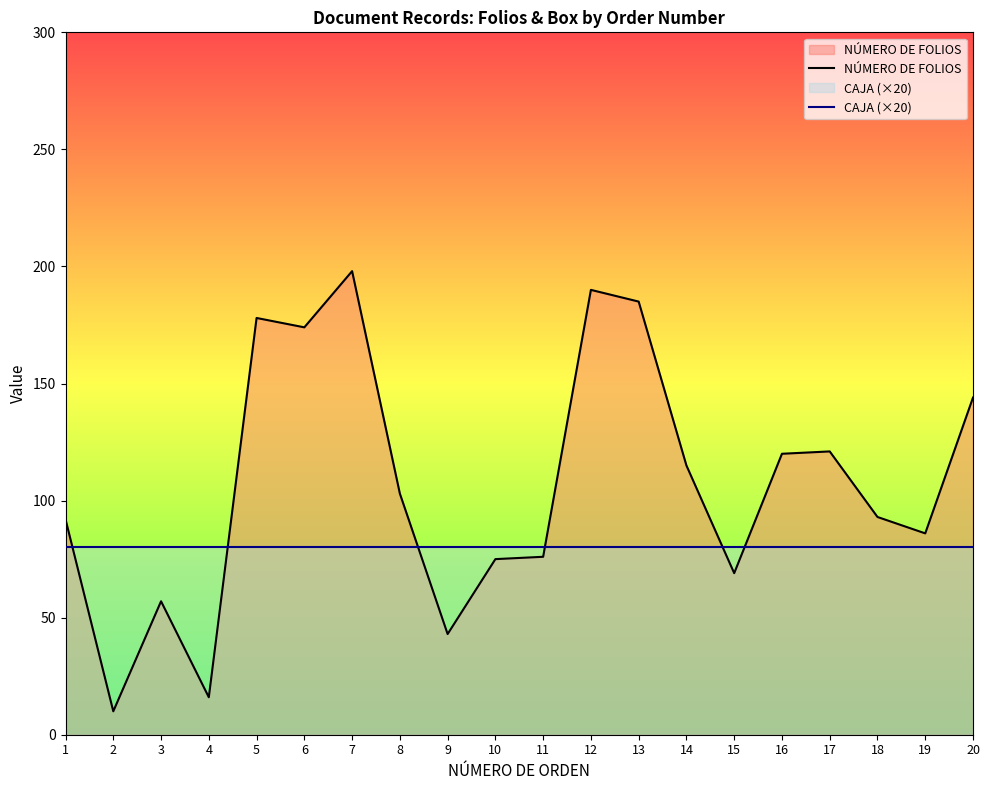

Where is the first local minimum for NÚMERO DE FOLIOS?

2